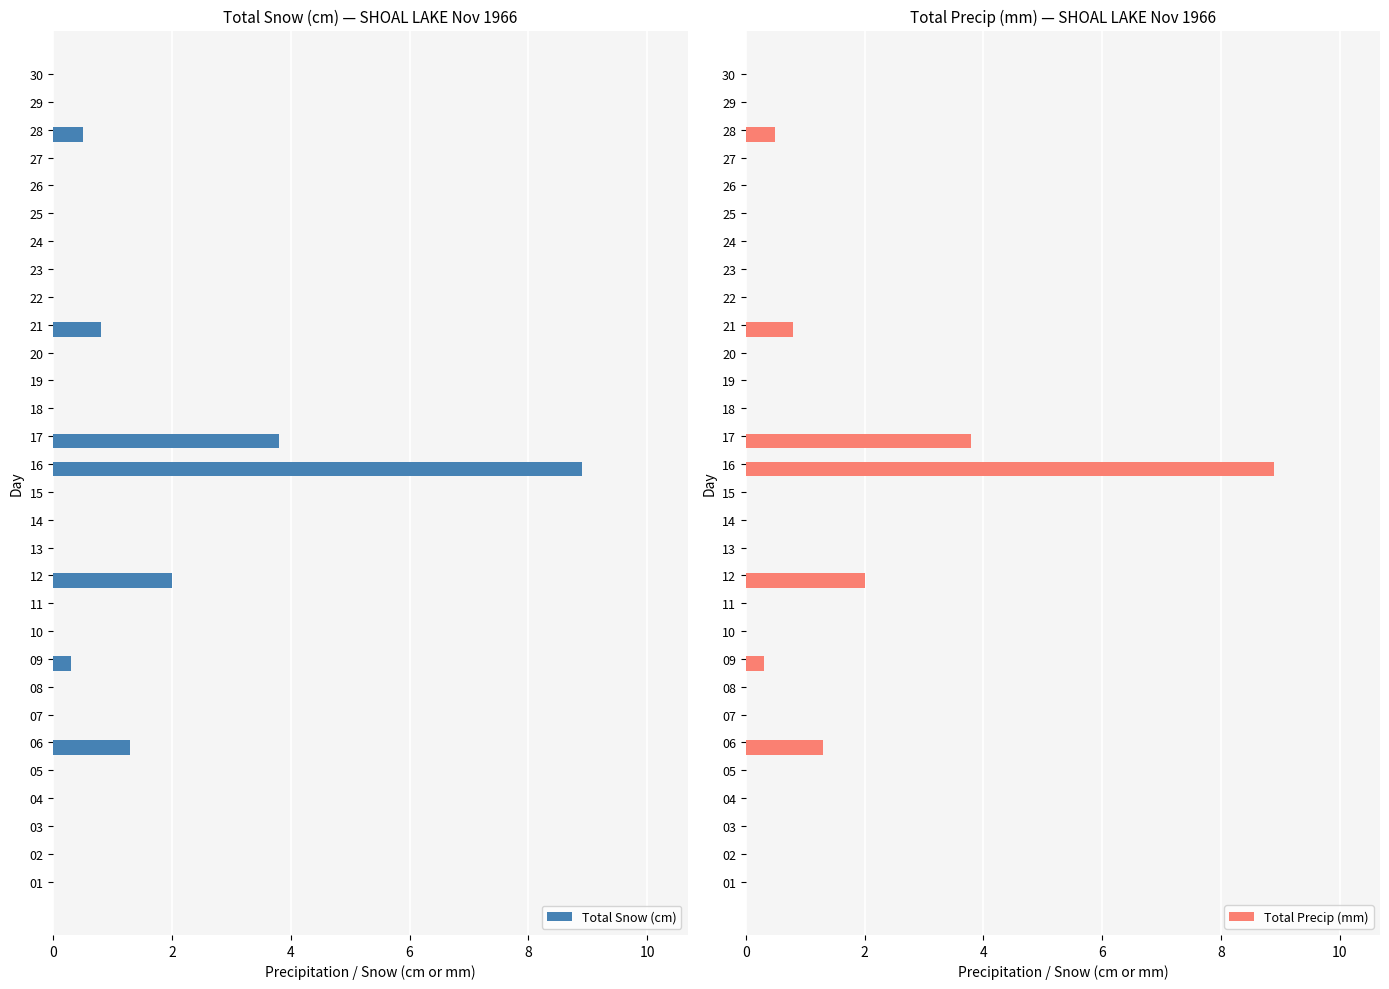

Where is Total Precip (mm) nearest to the value 4?

17